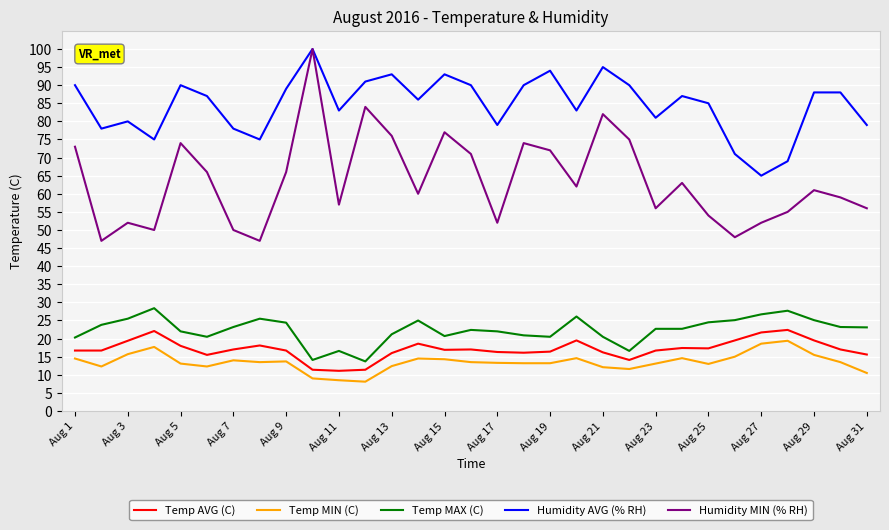

Which series has the widest spread of values?

Humidity MIN (% RH)